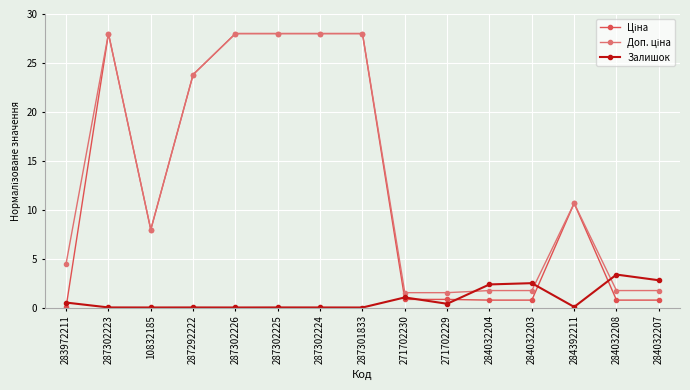

What is the difference between the highest and lowest values at 284032204?

1.6